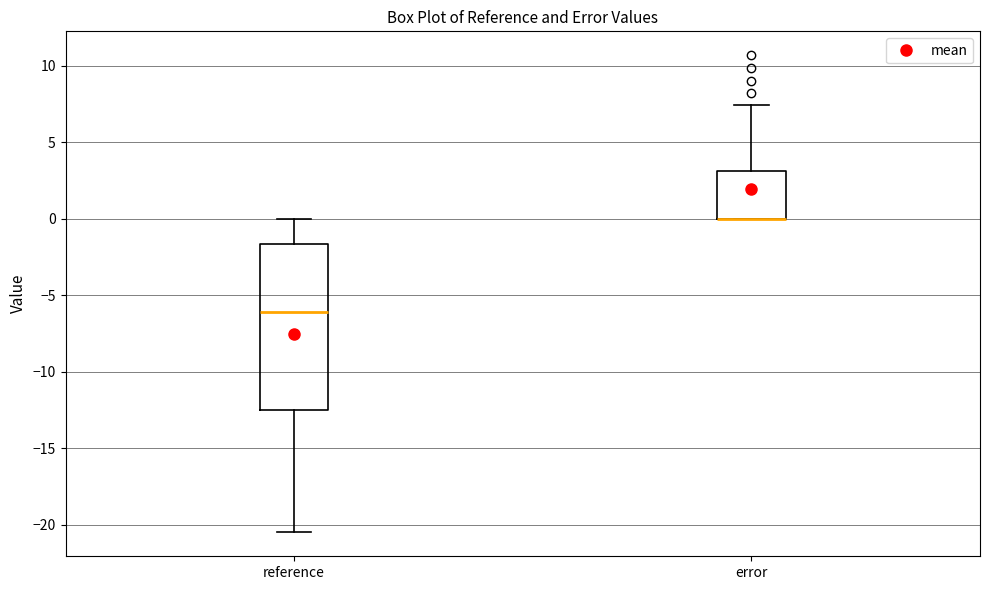

Reading left to right, transcribe this box plot: for each box, give where its median line is, the range the box spans, and where its two whiskers end, as read against the y-axis. The values are not printed on the chart, so give them approximately, as read against the axis.

reference: median -6.0, box -12.5 to -1.5, whiskers -20.5 to 0.0
error: median 0.0 (drawn on the box's lower edge), box 0.0 to 3.0, whiskers 0.0 to 7.5